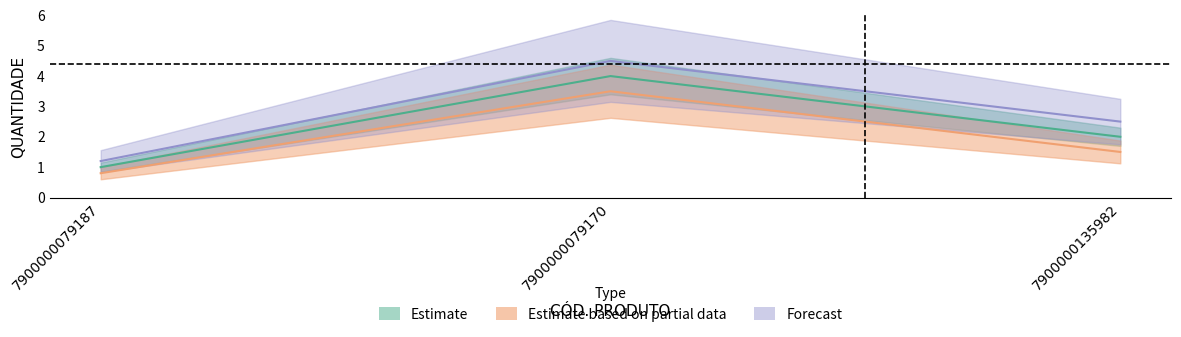

Rank the categories by Forecast value from highest to lowest.

7900000079170, 7900000135982, 7900000079187